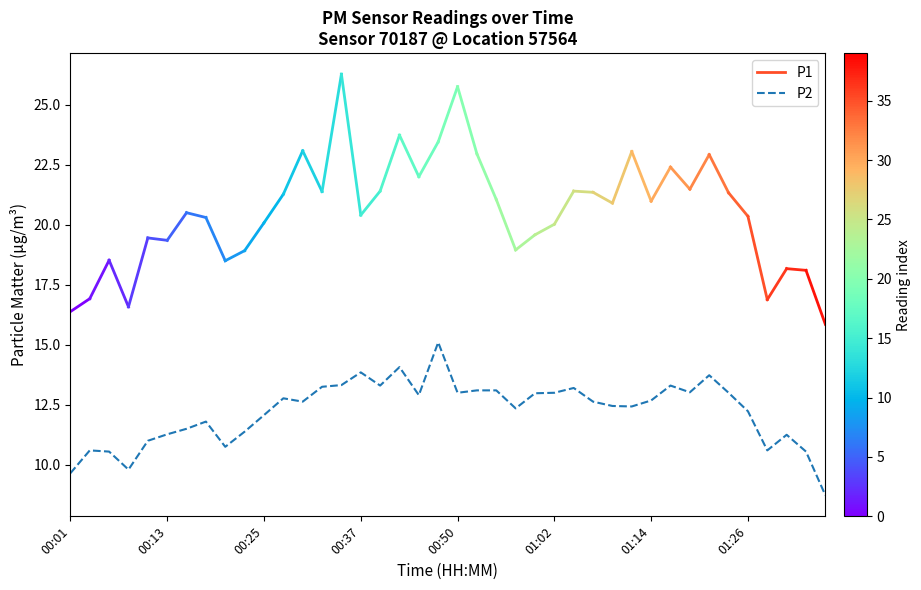

What is the greatest value displayed?

15.1